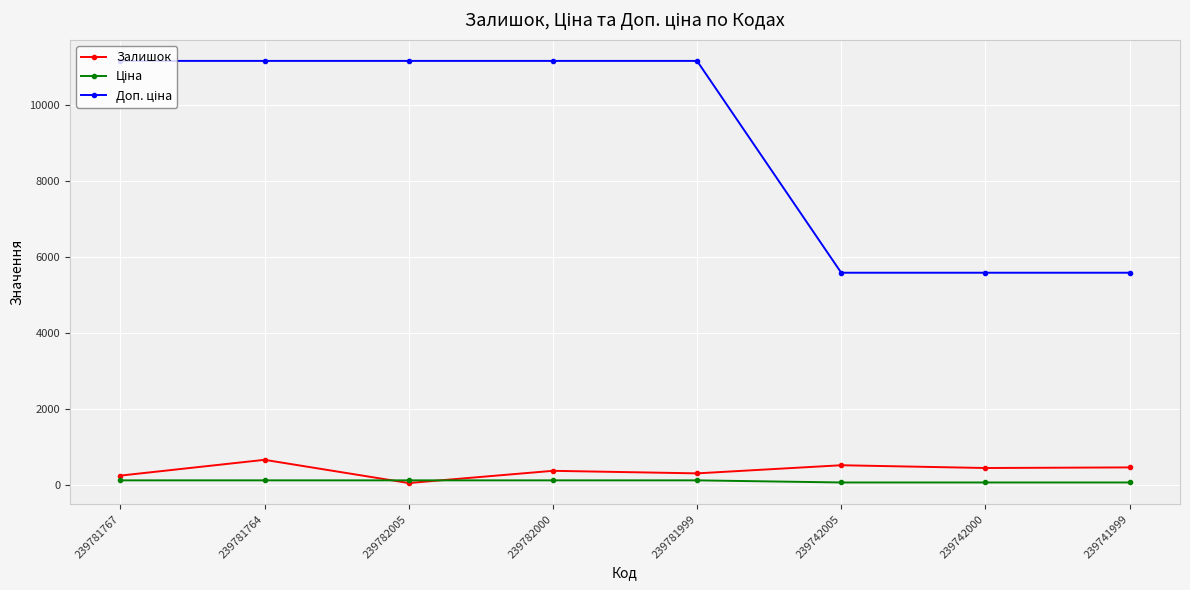

At which category does Залишок reach its first local peak?

239781764